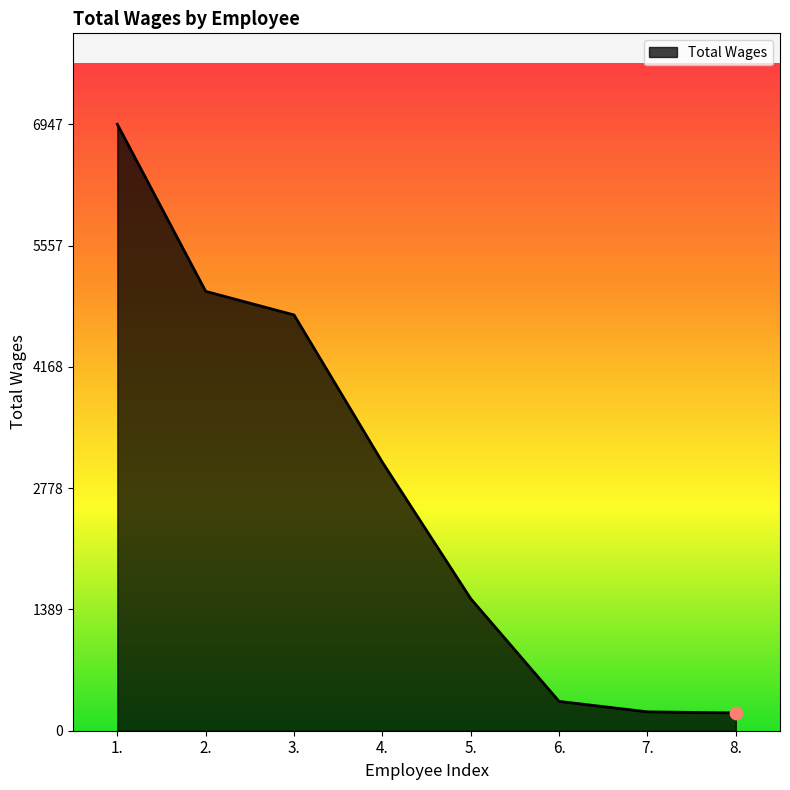

Which has a higher value, 6. or 3.?

3.